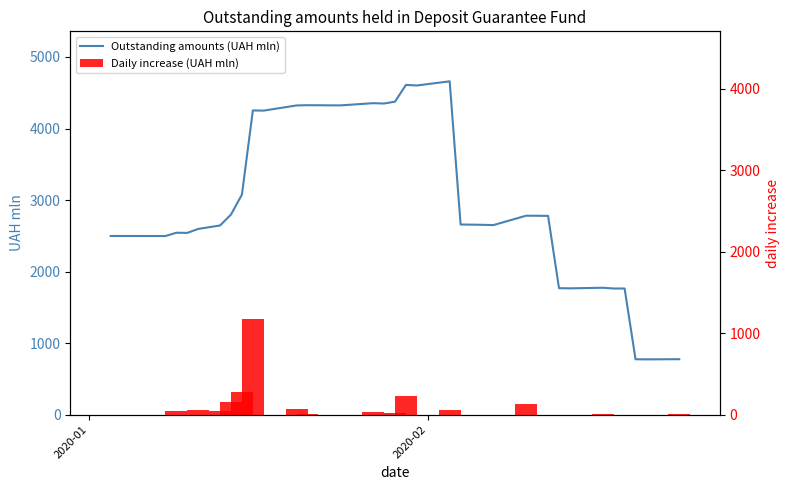

What are all the series names shown in the legend?

Outstanding amounts (UAH mln), Daily increase (UAH mln)